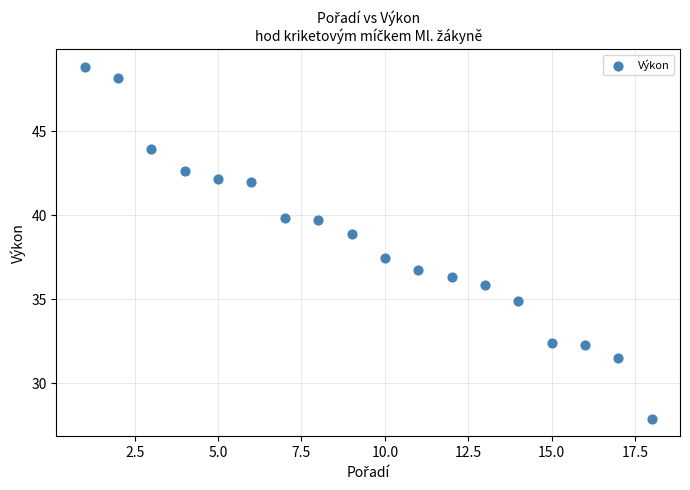

What Y value in the scatter plot is closest to 38?

37.5